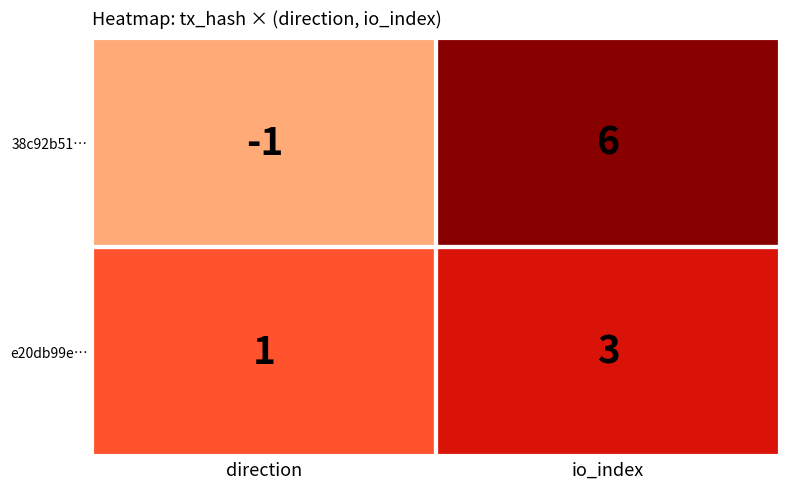

At how many categories does at least one series exceed 2?

1